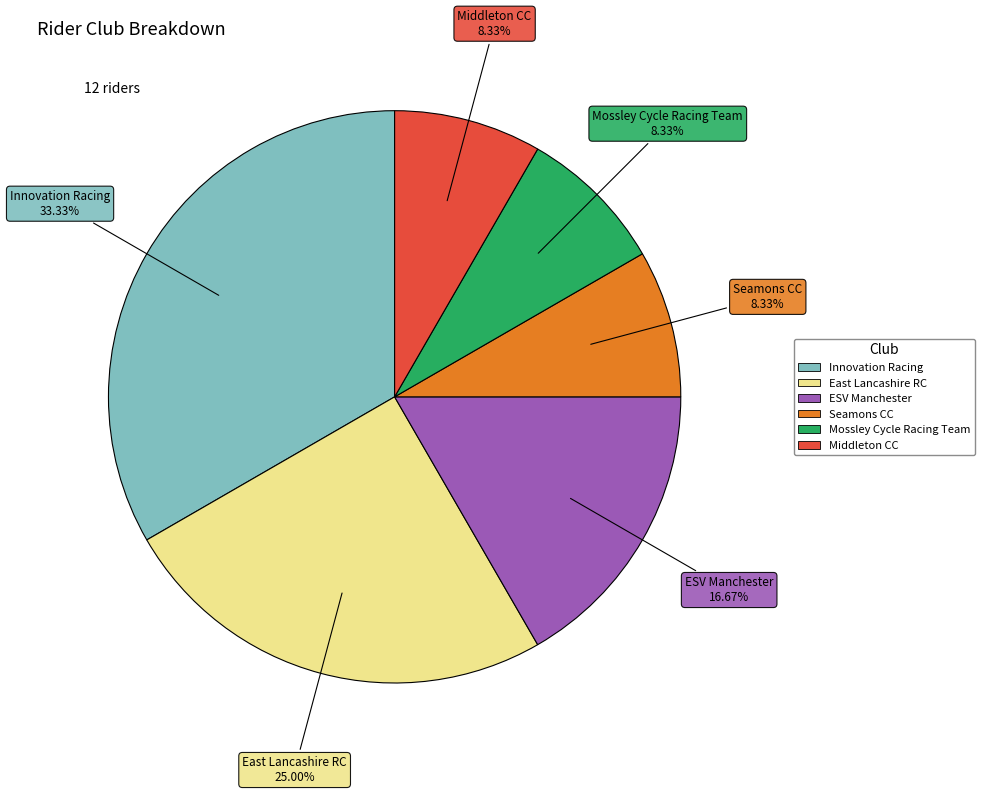

To the nearest percent, what is the combined percentage of Middleton CC and ESV Manchester?

25%